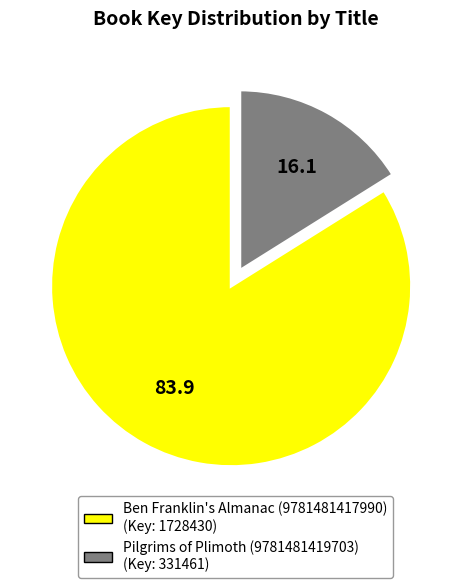

Count the number of slices in the pie.

2